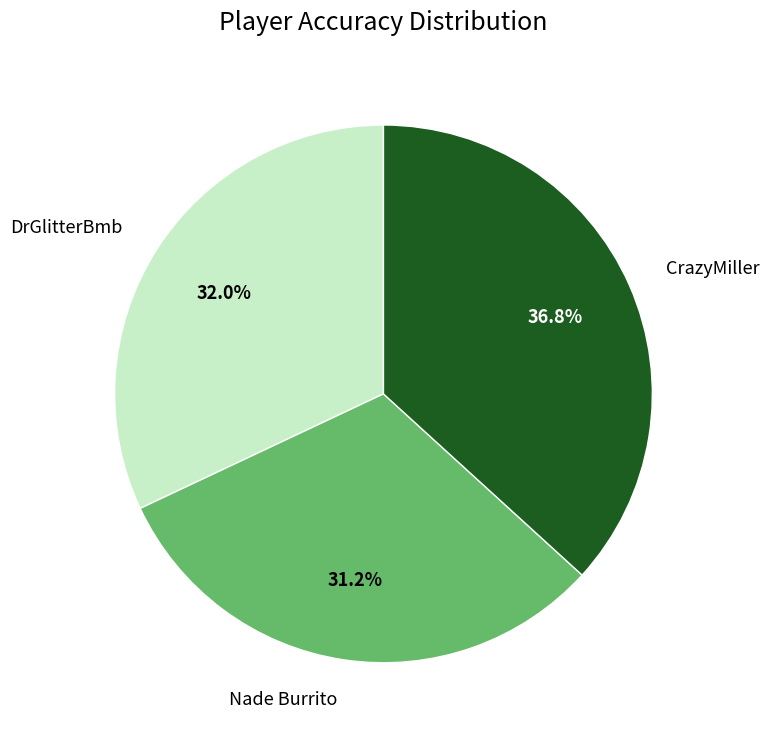

Is there a majority slice in this chart?

No